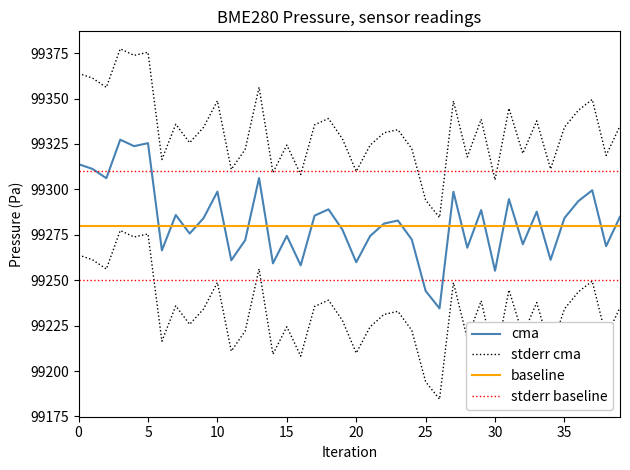

Which series has the largest total across all categories?

stderr cma